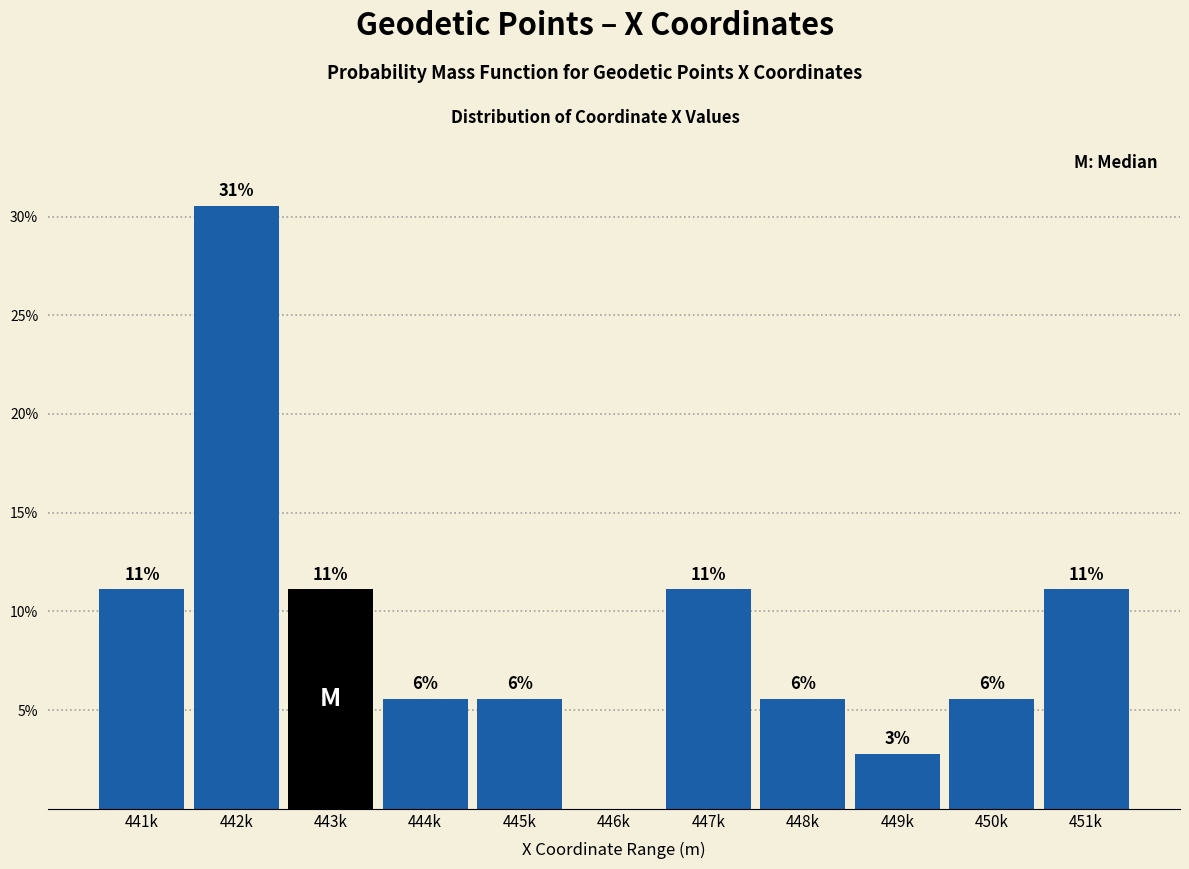

Are the bars horizontal?

No